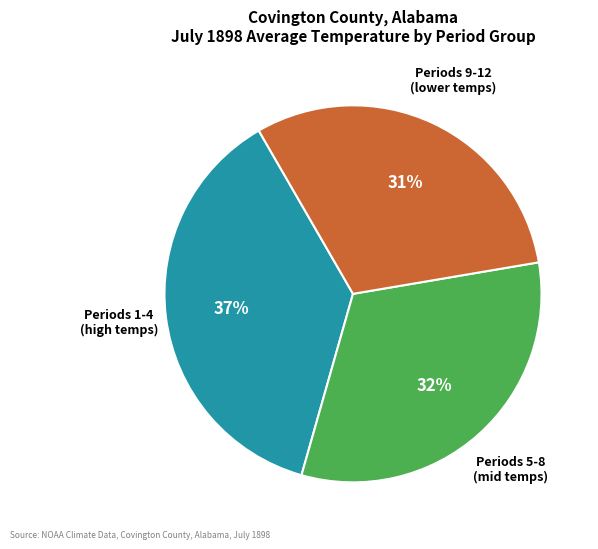

Is there a majority slice in this chart?

No